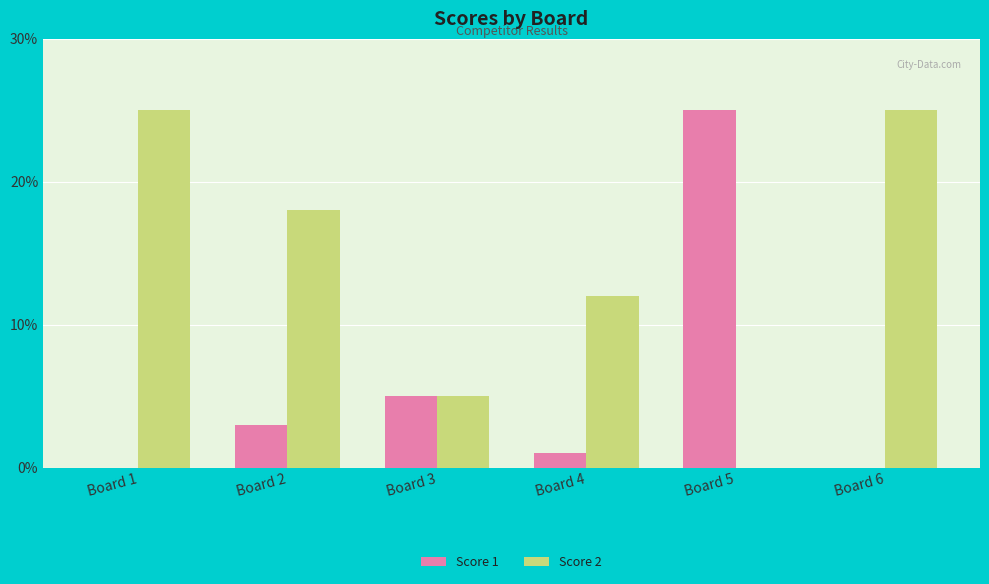

The value of Score 2 at Board 3 is 7. True or false?

False